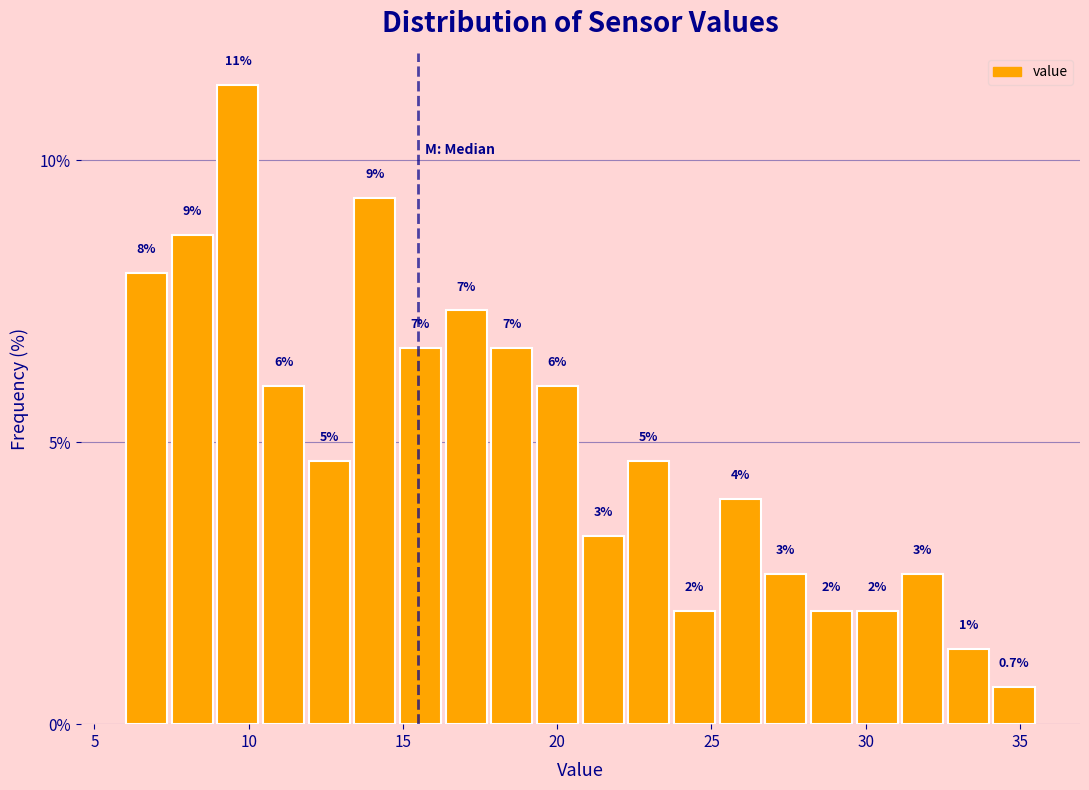

Around what value on the x-axis is the tallest bar? Give the approximate position of its centre, as read against the axis.

9.5